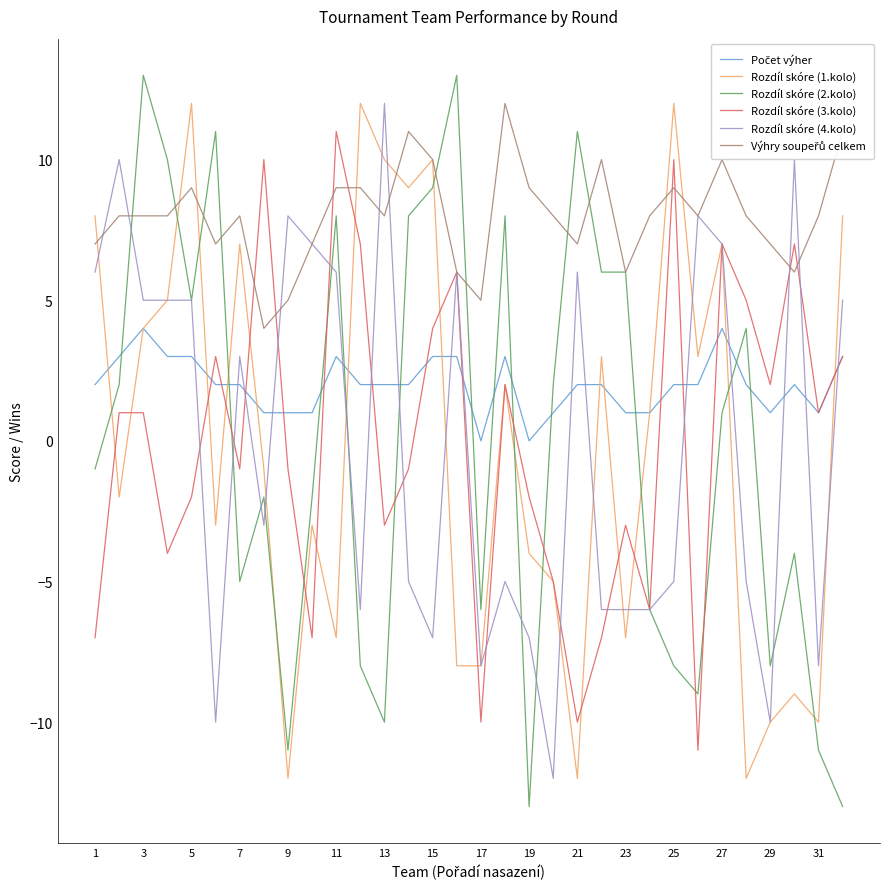

What is the smallest value displayed?

-13